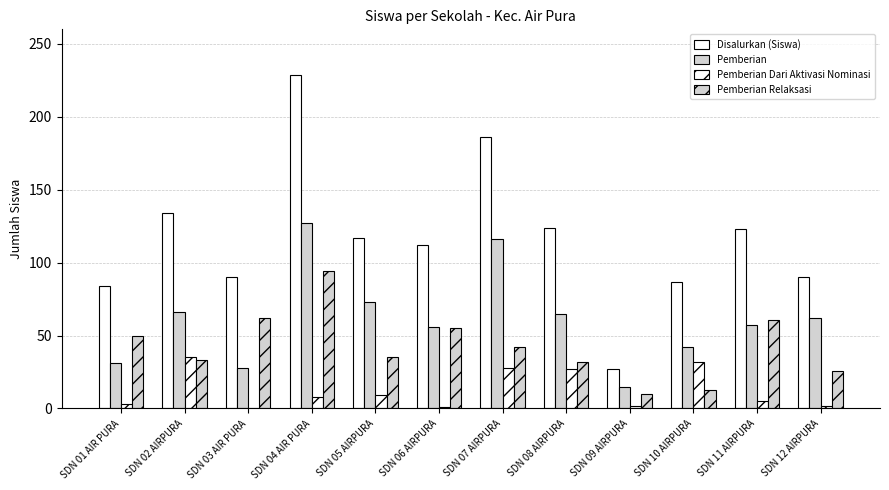

The value of Pemberian Dari Aktivasi Nominasi at SDN 02 AIRPURA is 49. True or false?

False